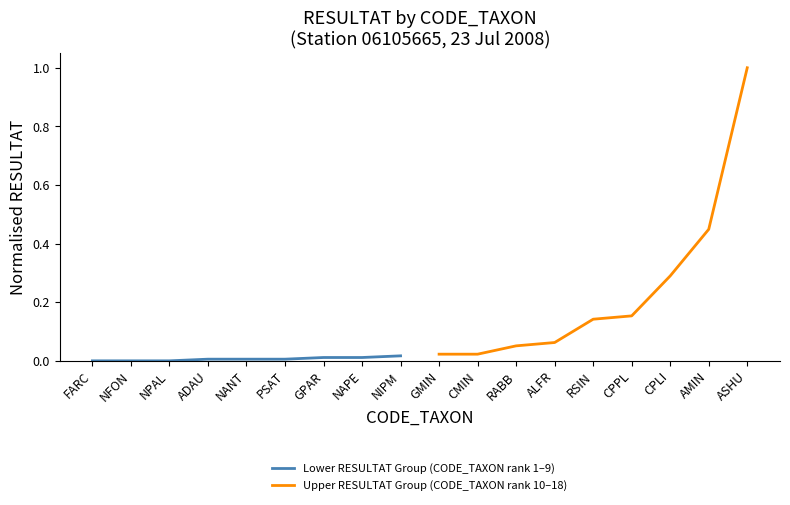

The value of Lower RESULTAT Group (CODE_TAXON rank 1–9) at NPAL is 0.0. True or false?

True